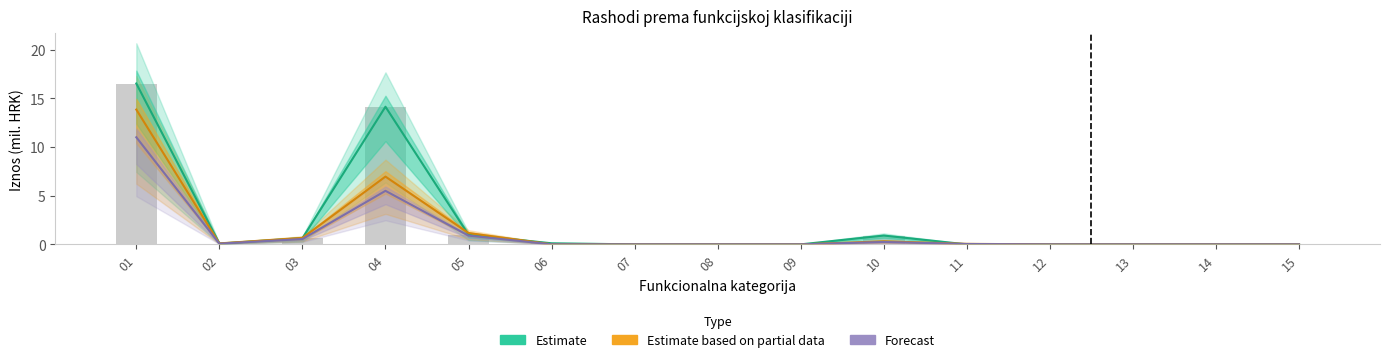

At which label is Estimate based on partial data closest to 6?

04